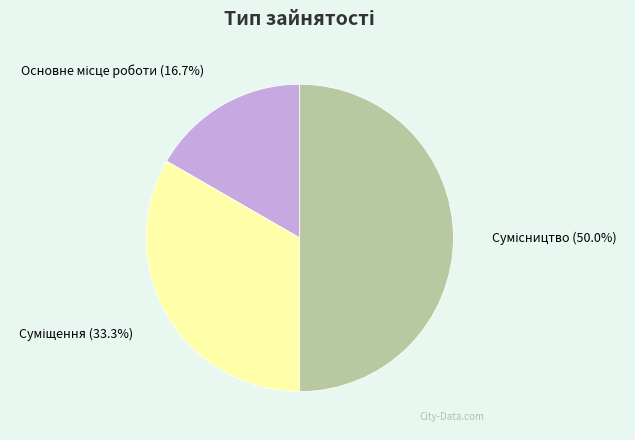

Rank the categories by value from lowest to highest.

Основне місце роботи, Суміщення, Сумісництво